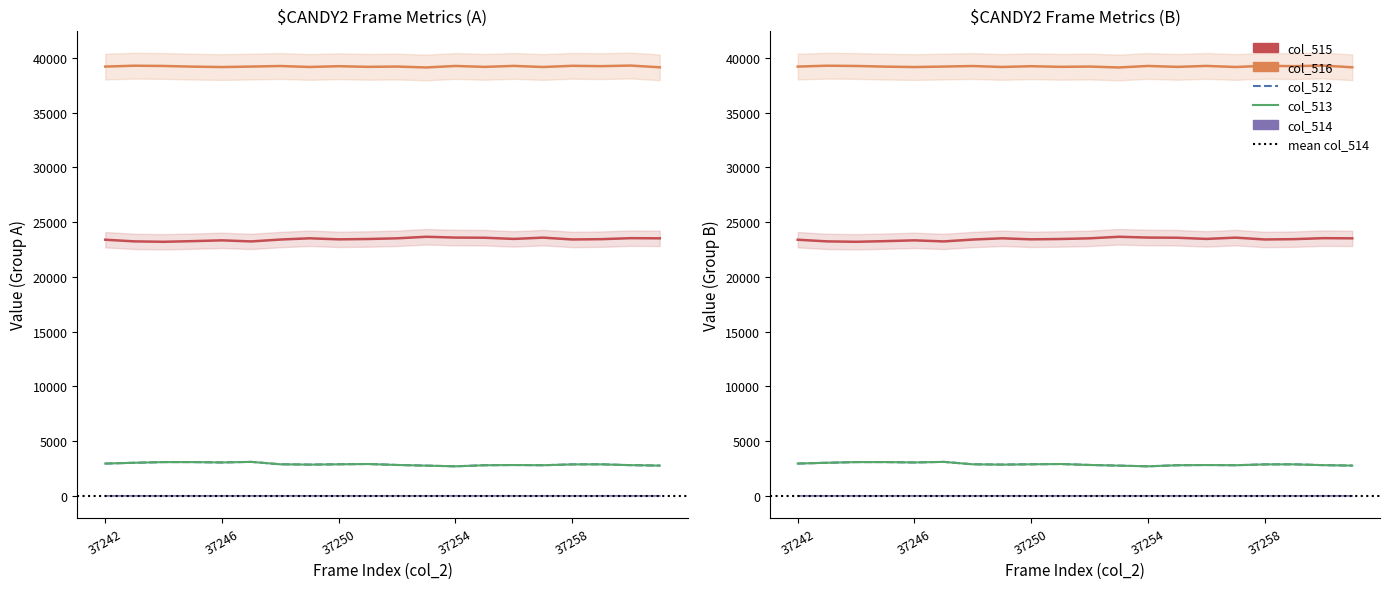

How many lines are shown in the chart?

5